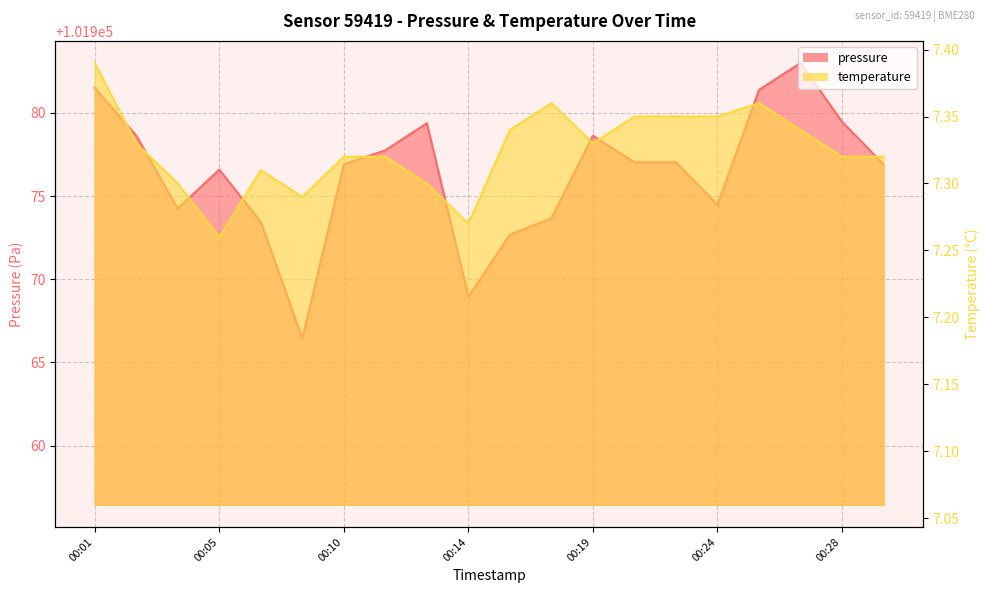

Is it true that pressure equals 146465.3 at 00:13?

False